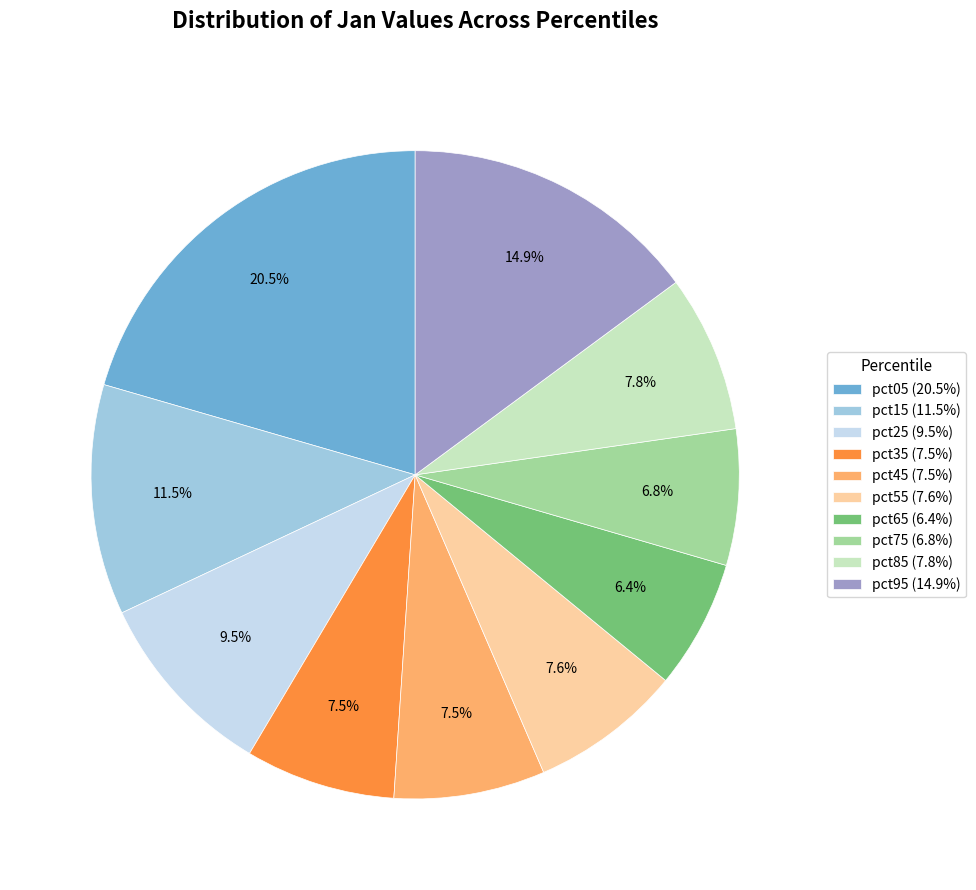

Is pct75 the majority of the pie?

No